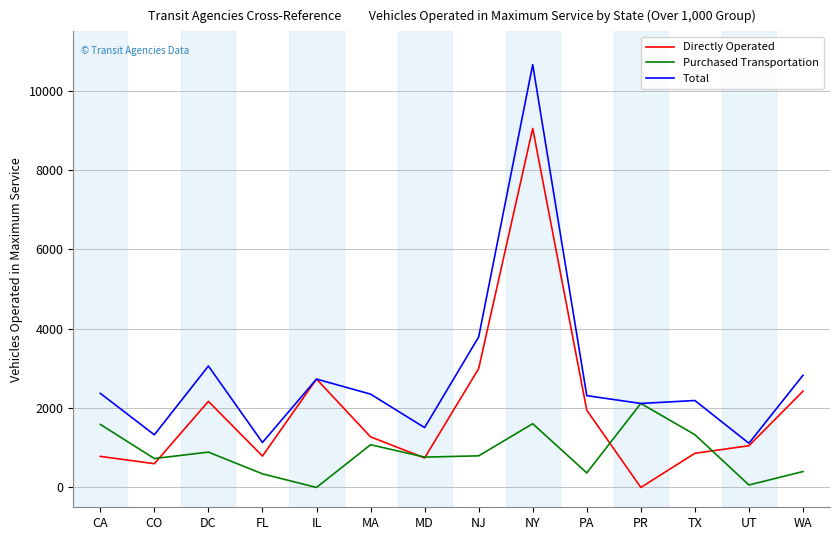

Which series ends up on top after the final intersection of Directly Operated and Purchased Transportation?

Directly Operated